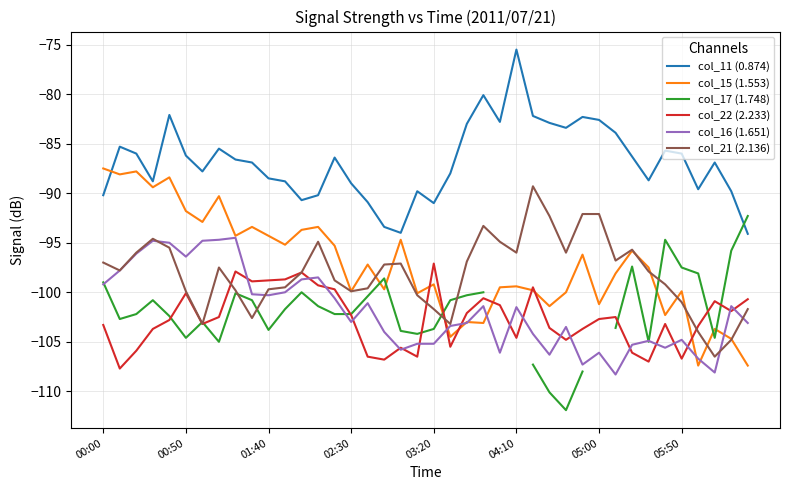

What is the lowest value of the col_15 (1.553) series?

-107.4